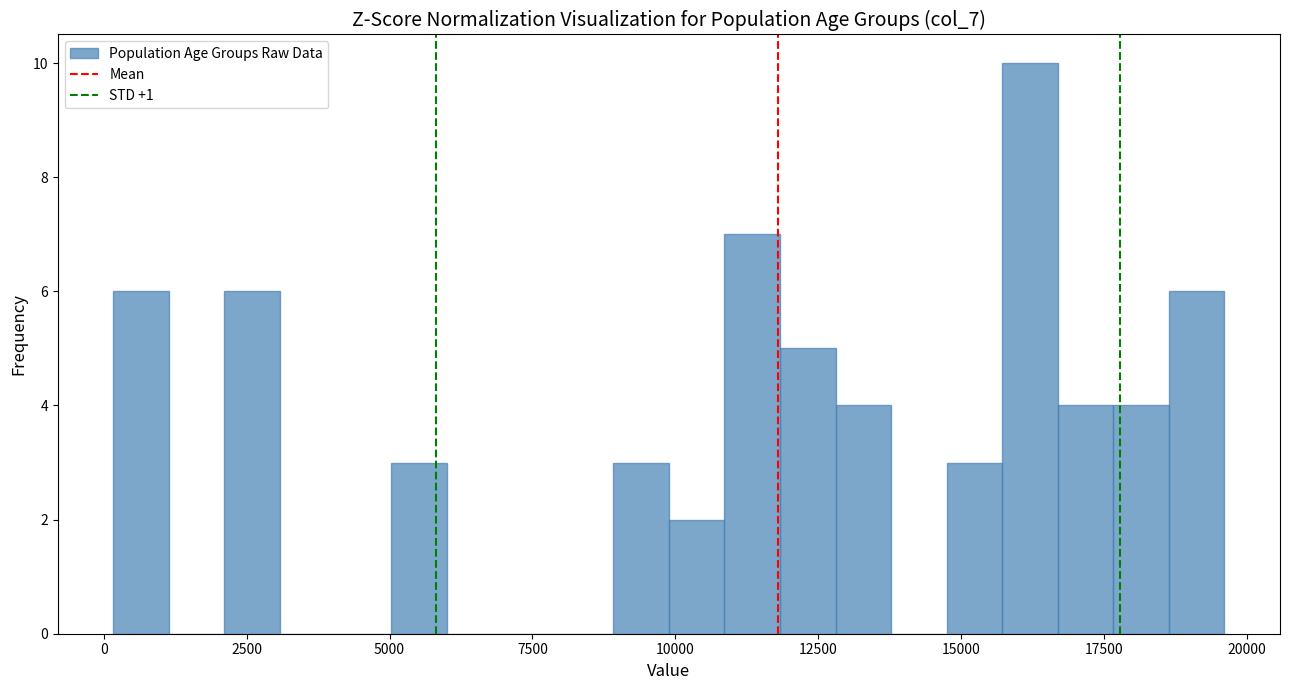

Read against the x-axis, roughly where is the centre of the tallest bar?

16000